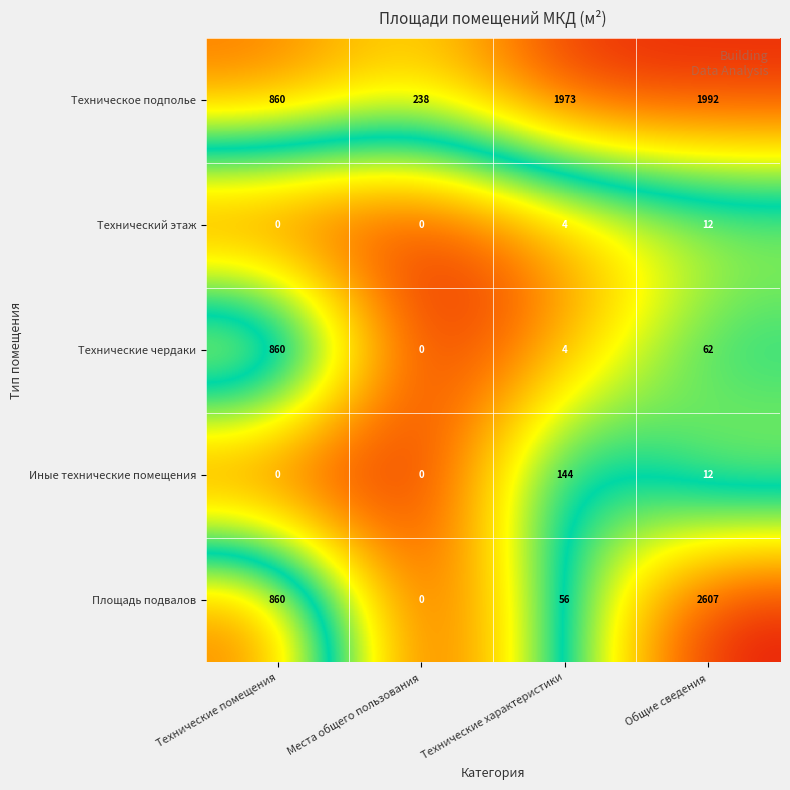

What is the highest value of the Технические чердаки series?

860